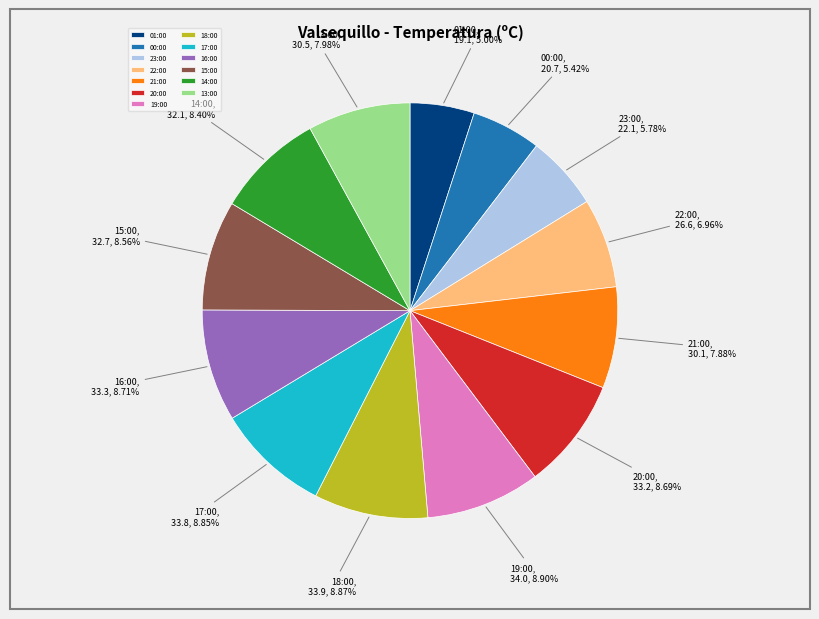

Is it true that 16:00 is 9% of the pie?

True